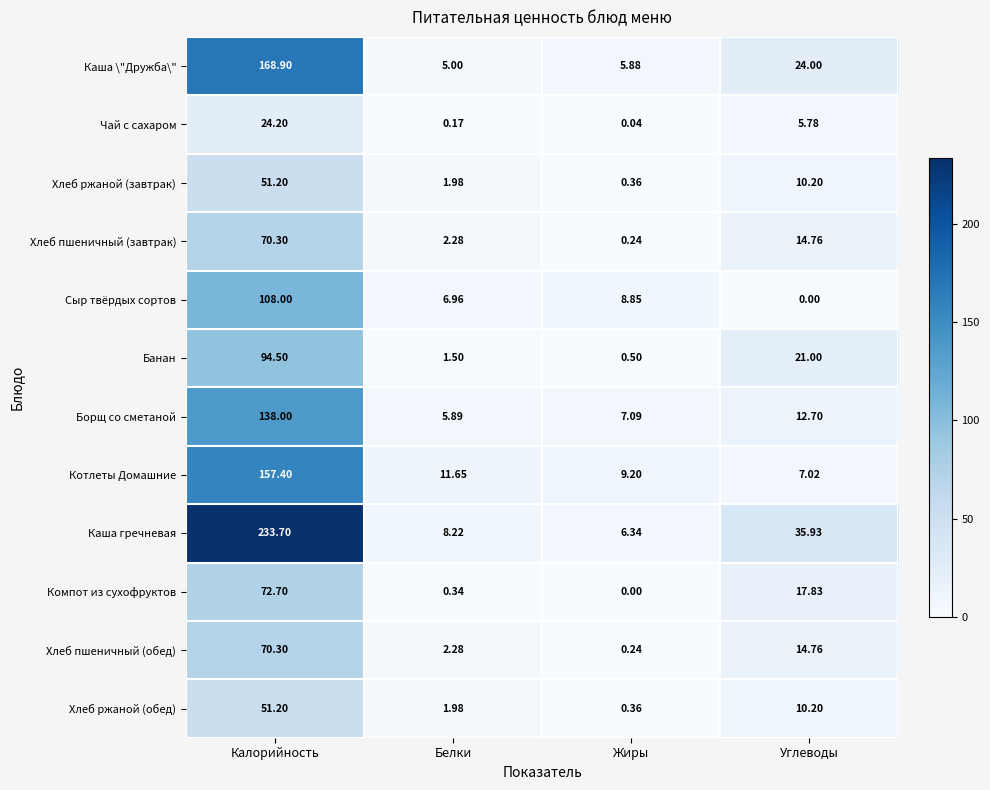

Where is Котлеты Домашние nearest to the value 82?

Белки